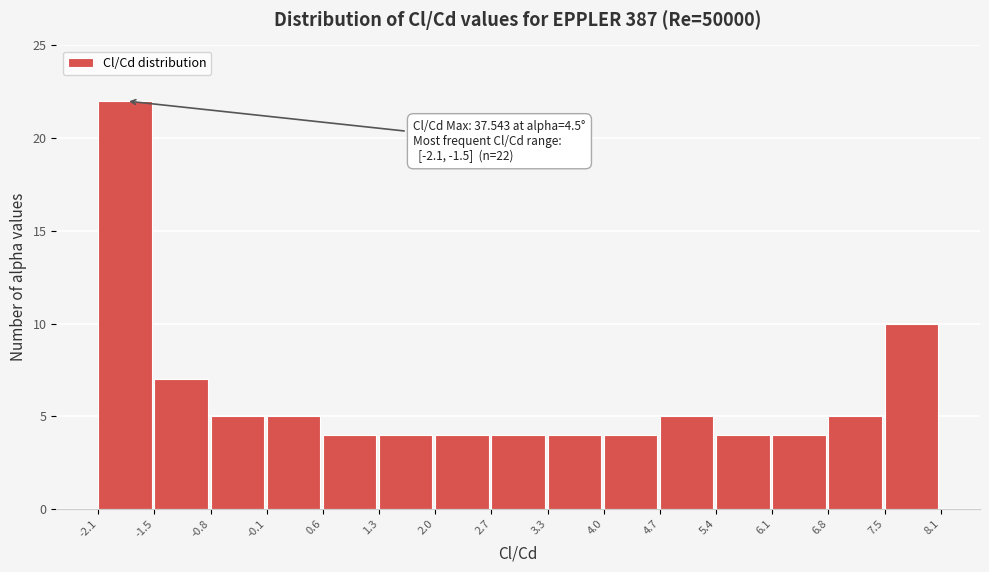

Over which range of the x-axis is the bar tallest?

-2.1 to -1.5